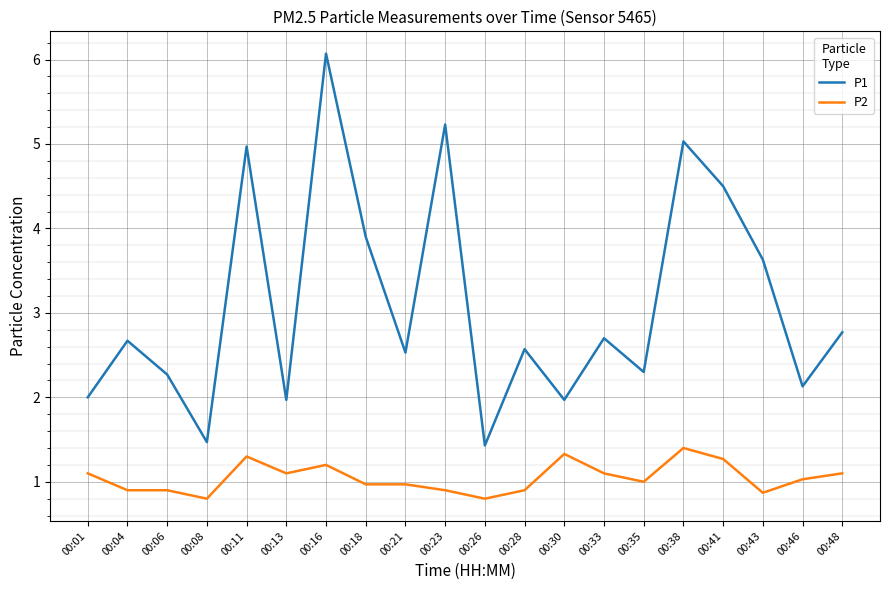

Rank the series by their average value, from lowest to highest.

P2, P1